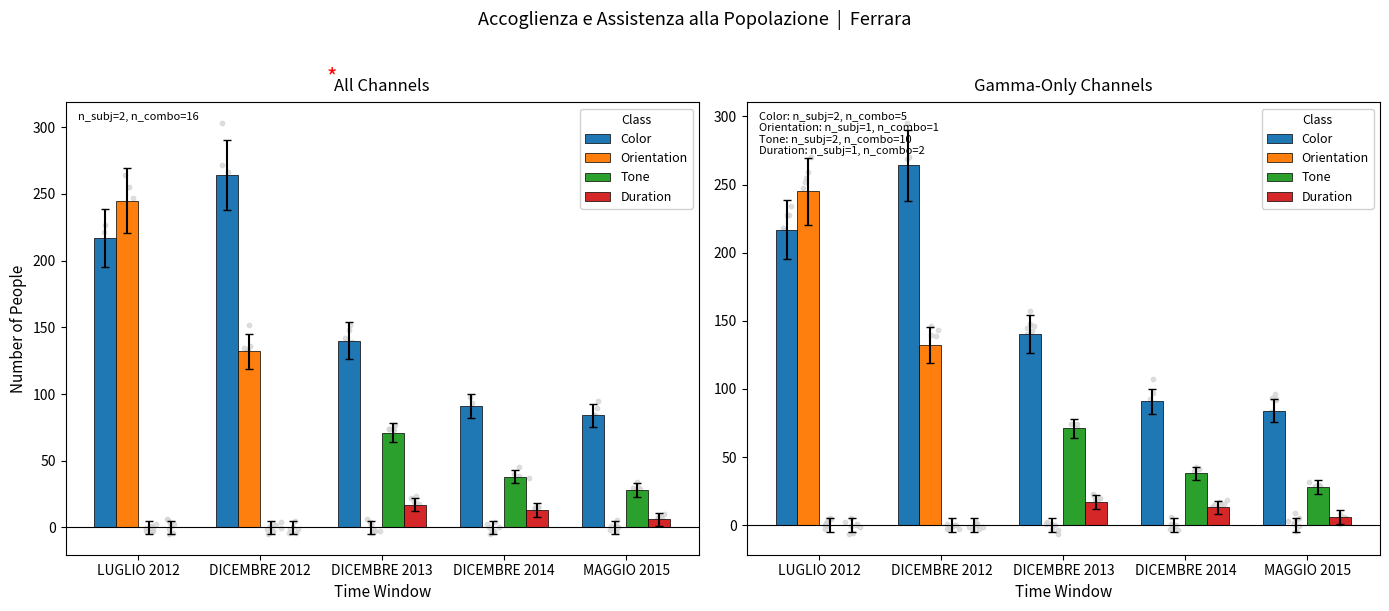

Which series contains the lowest Y value?

Orientation